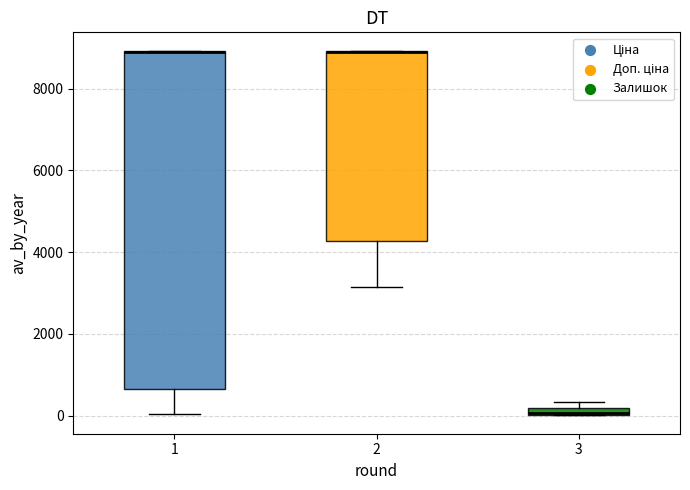

Which box is the tallest, from its lower edge to its upper edge?

1